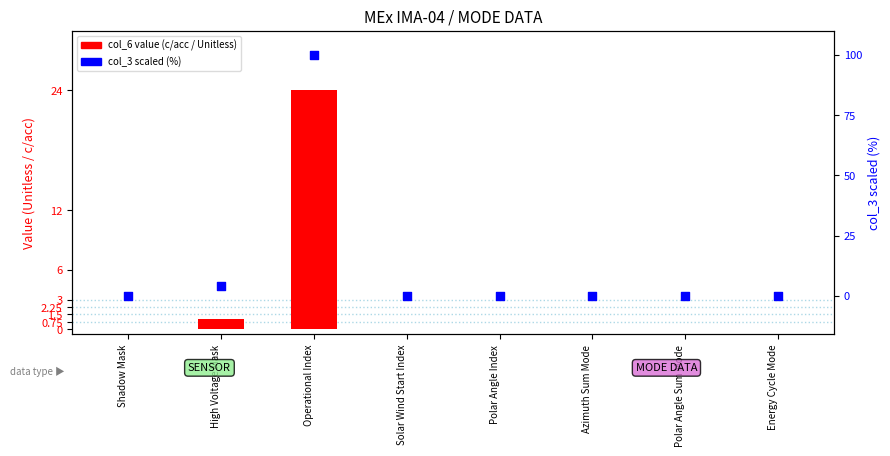

What are all the series names shown in the legend?

col_6 (value), col_3 (scaled %)